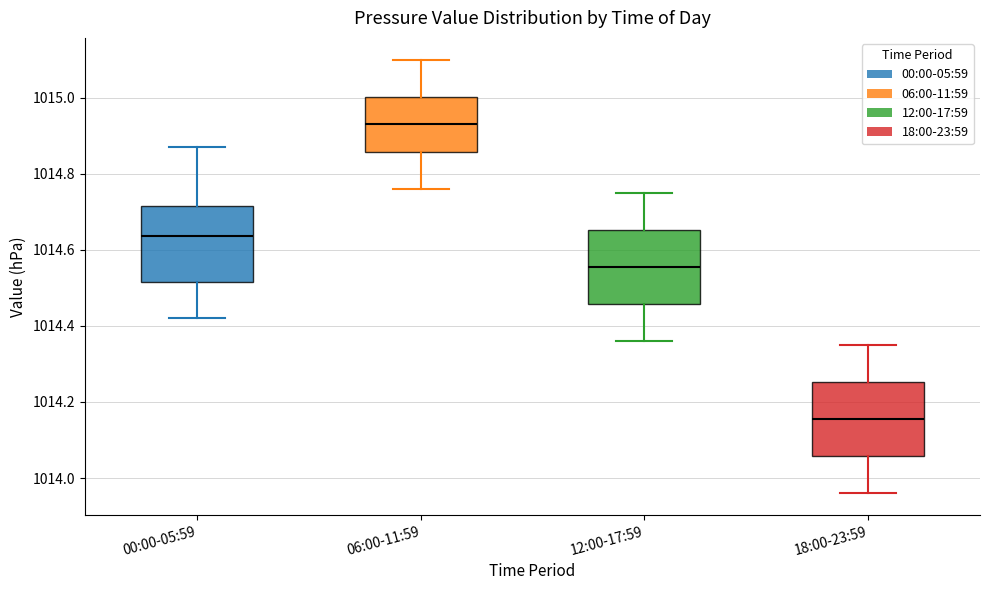

Reading left to right, transcribe this box plot: for each box, give where its median line is, the range the box spans, and where its two whiskers end, as read against the y-axis. The values are not printed on the chart, so give them approximately, as read against the axis.

00:00-05:59: median 1014.64, box 1014.52 to 1014.72, whiskers 1014.42 to 1014.88
06:00-11:59: median 1014.94, box 1014.86 to 1015.00, whiskers 1014.76 to 1015.10
12:00-17:59: median 1014.56, box 1014.46 to 1014.66, whiskers 1014.36 to 1014.76
18:00-23:59: median 1014.16, box 1014.06 to 1014.26, whiskers 1013.96 to 1014.36